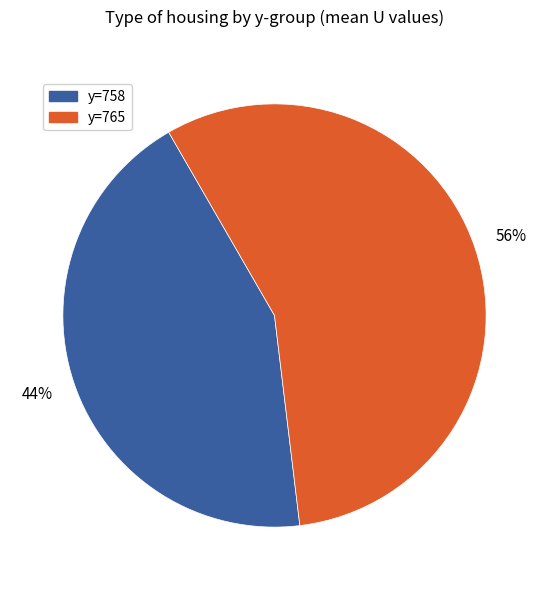

Count the number of slices in the pie.

2